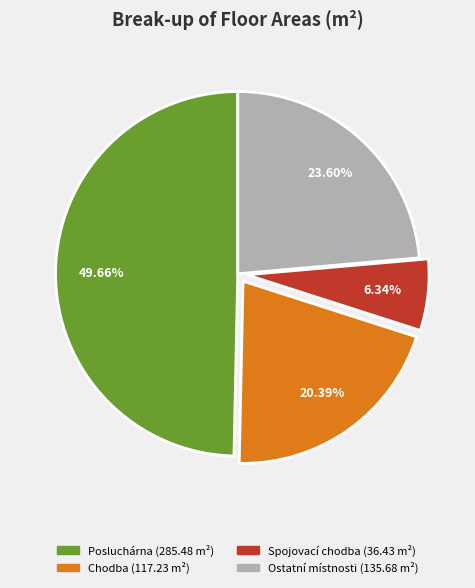

Is there a majority slice in this chart?

No